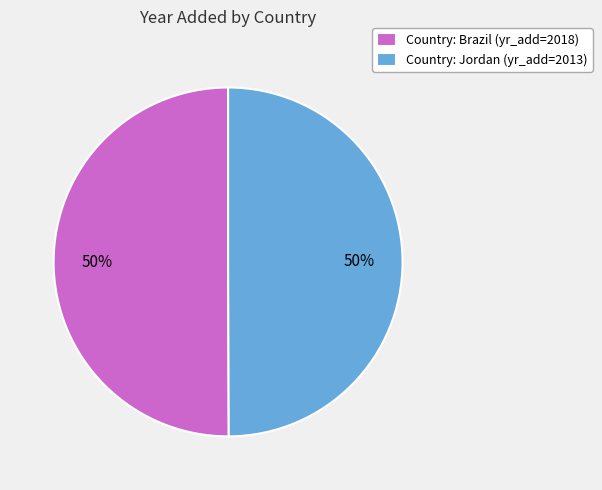

Is it true that Country: Jordan (yr_add=2013) is 44% of the pie?

False